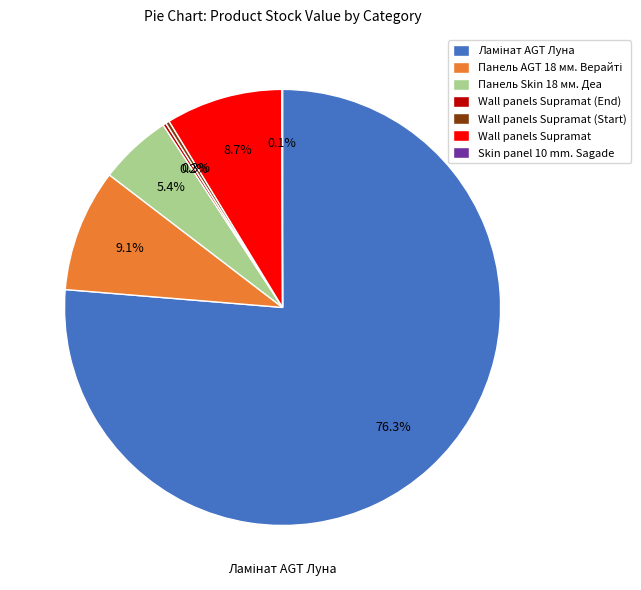

Is there a majority slice in this chart?

Yes